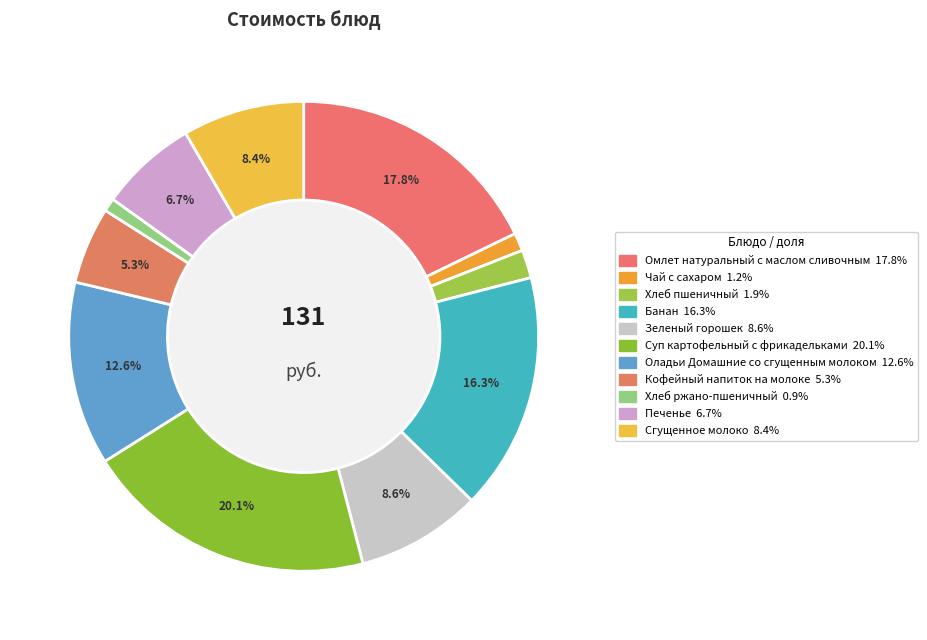

Is there any slice that represents more than half of the pie?

No